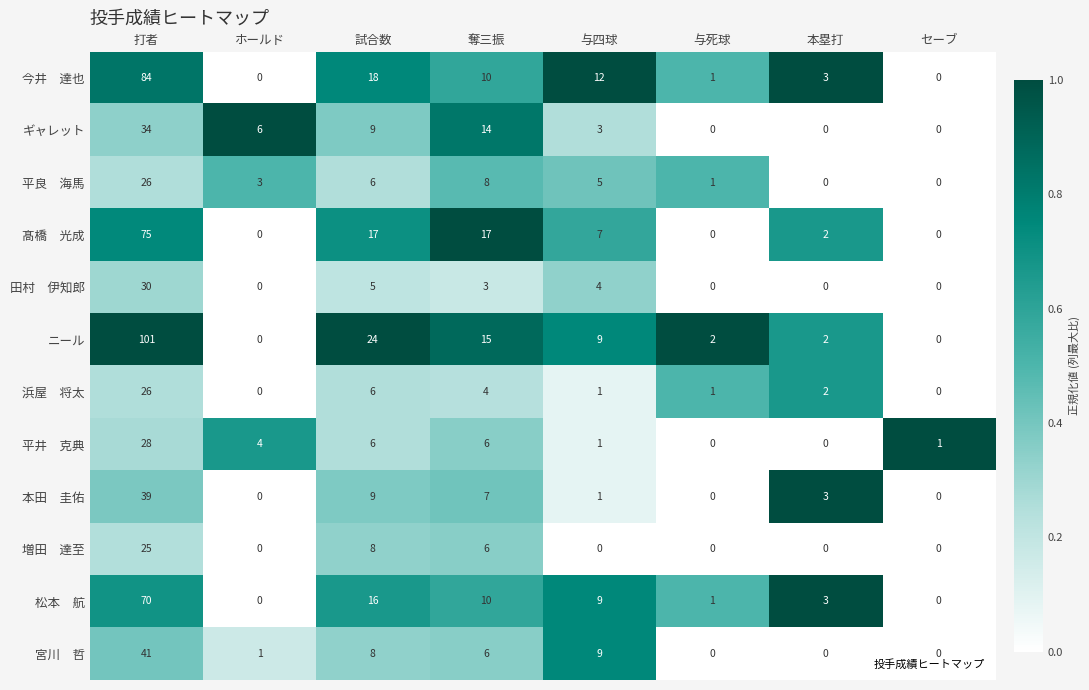

What is the sum of all ギャレット values?

66